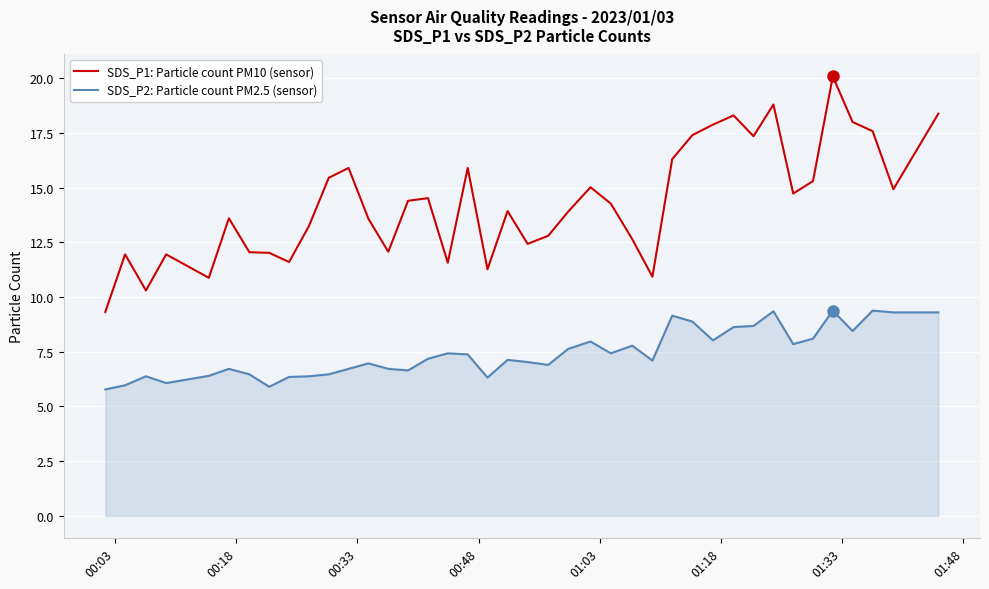

What is the greatest value displayed?

20.1